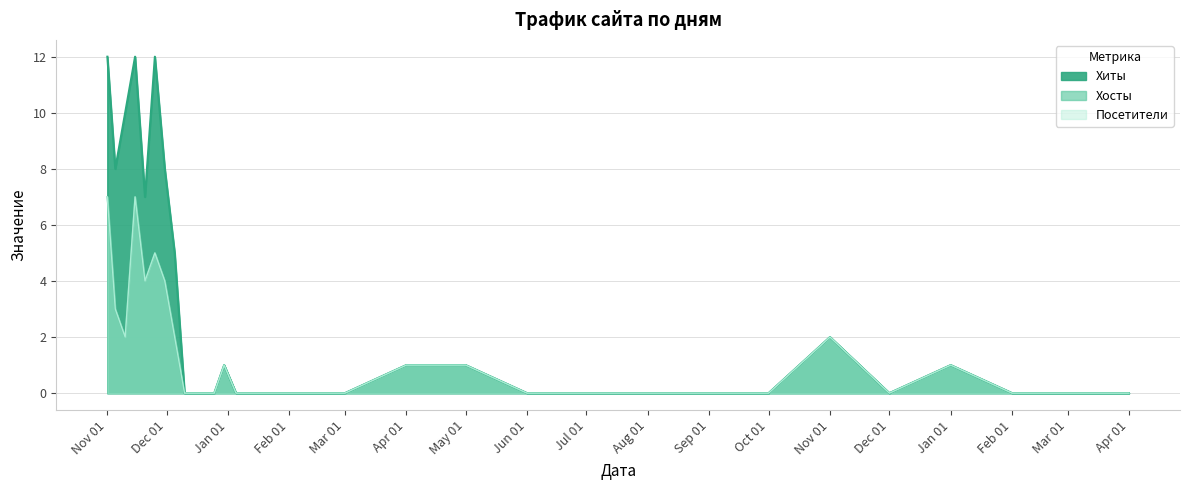

At how many categories does at least one series exceed 0?

13